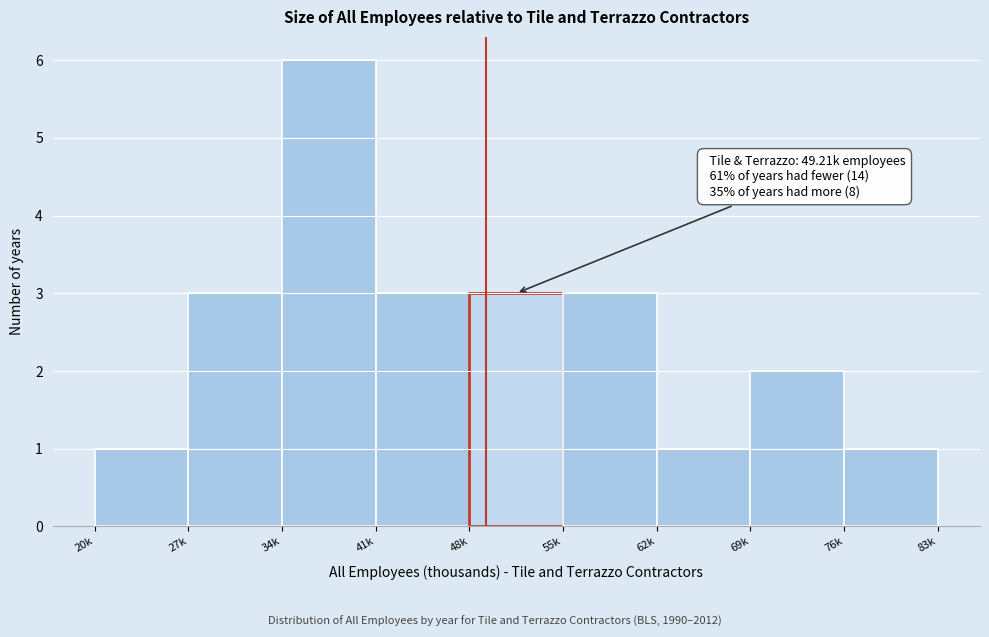

Reading right to left, what are all the values shown in this chart?

1	2	1	3	3	3	6	3	1